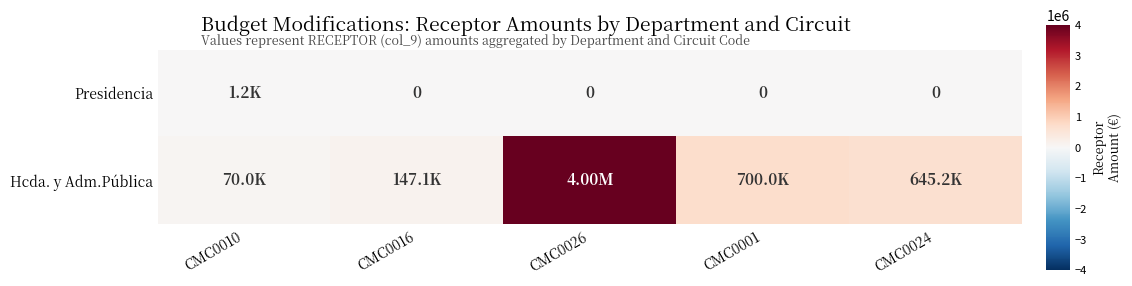

Rank the series by their average value, from lowest to highest.

Presidencia, Hcda. y Adm.Pública